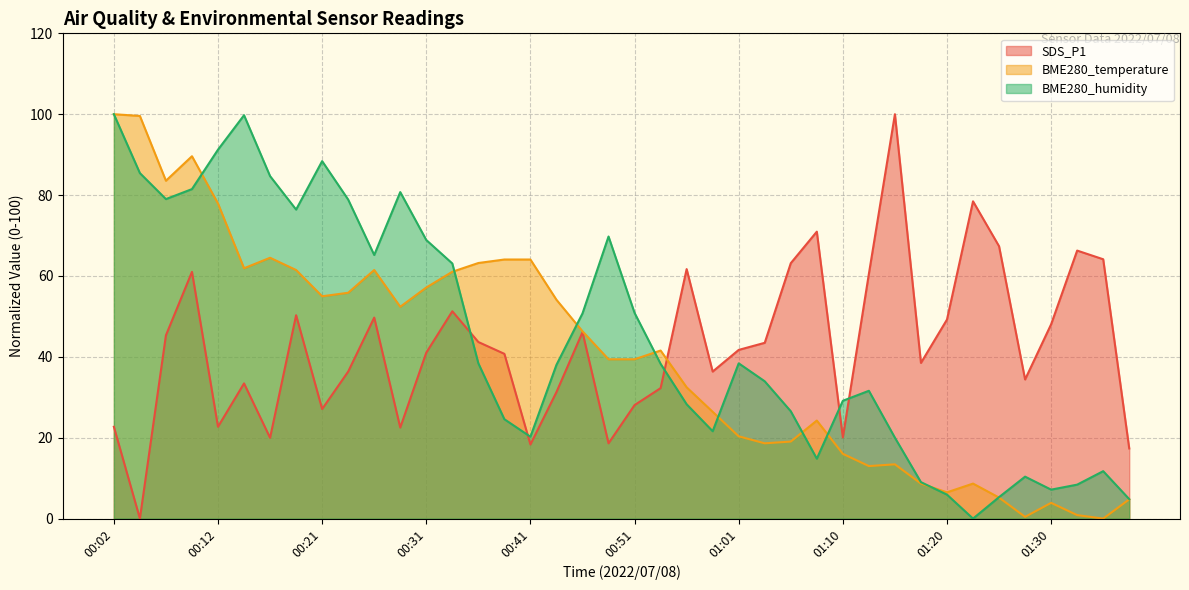

At which label does BME280_humidity first exceed 38?

00:02